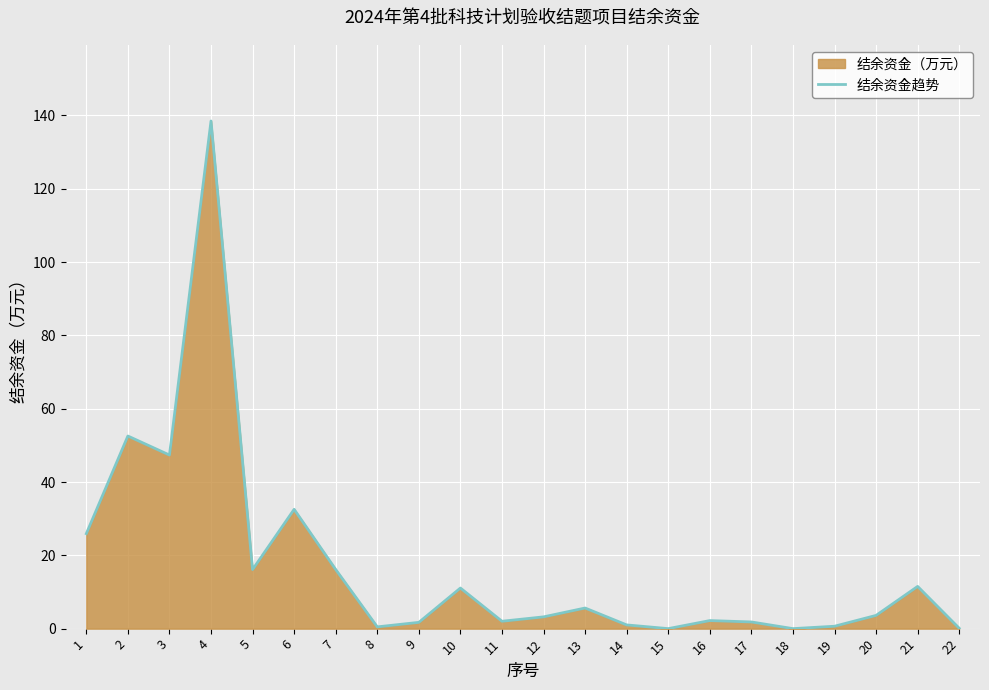

What is the value of the 14th point from the left?

1.0